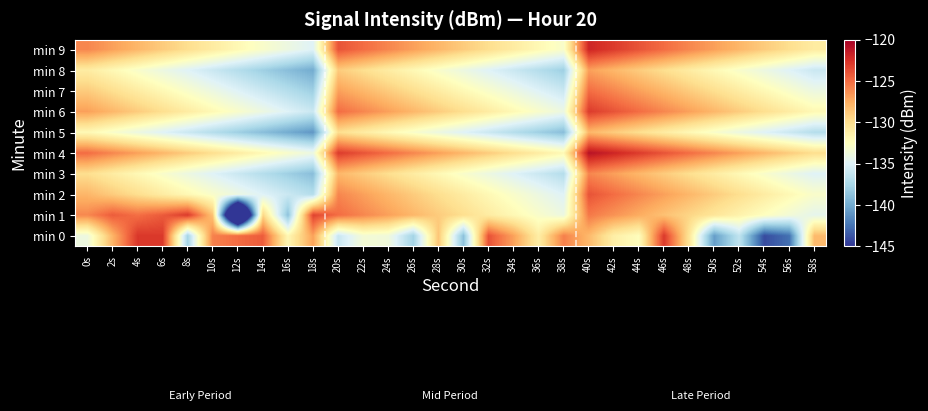

Which series changed the most between 36s and 52s?

min 0